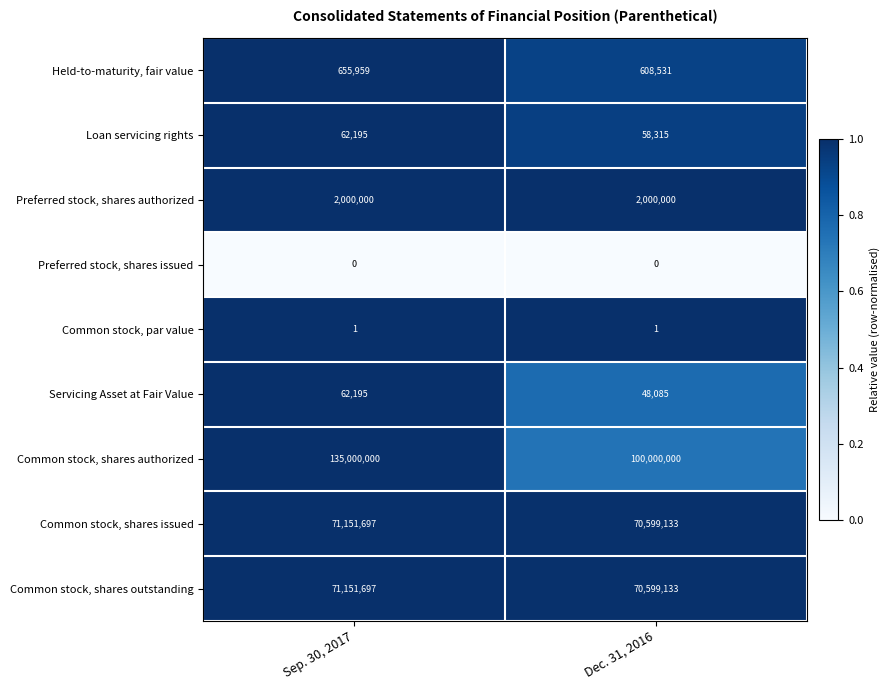

Between Sep. 30, 2017 and Dec. 31, 2016, which series saw the biggest shift?

Common stock, shares authorized